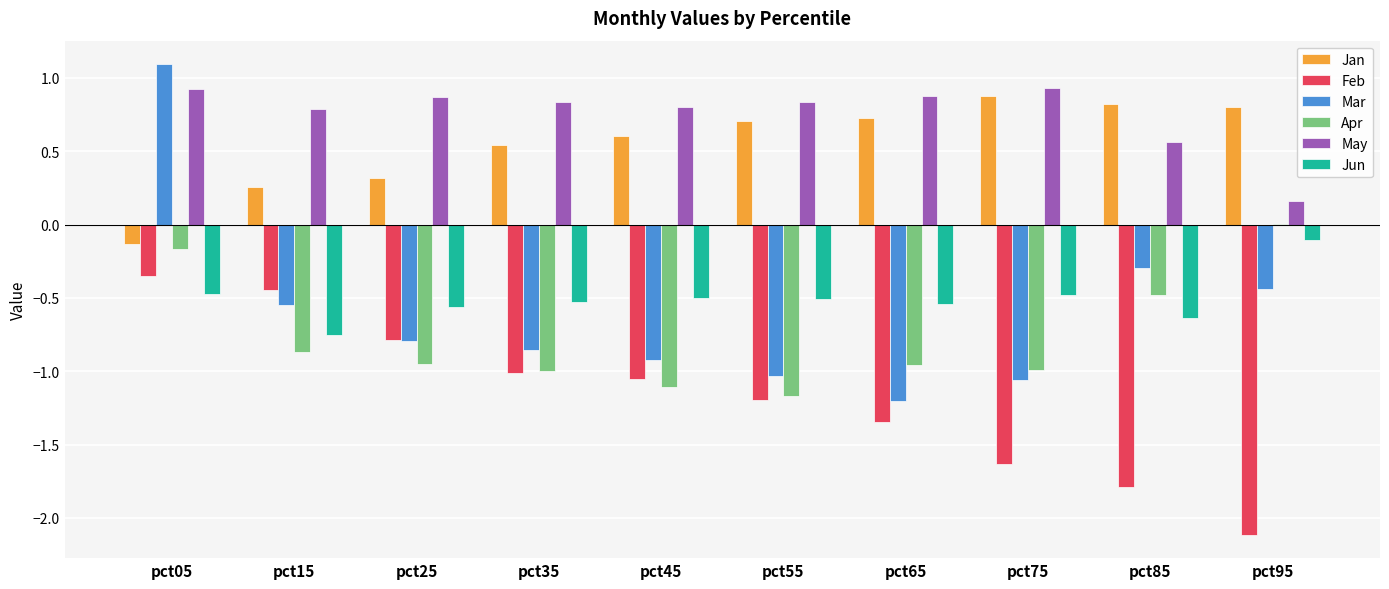

At which category is the sum across all series the highest?

pct05